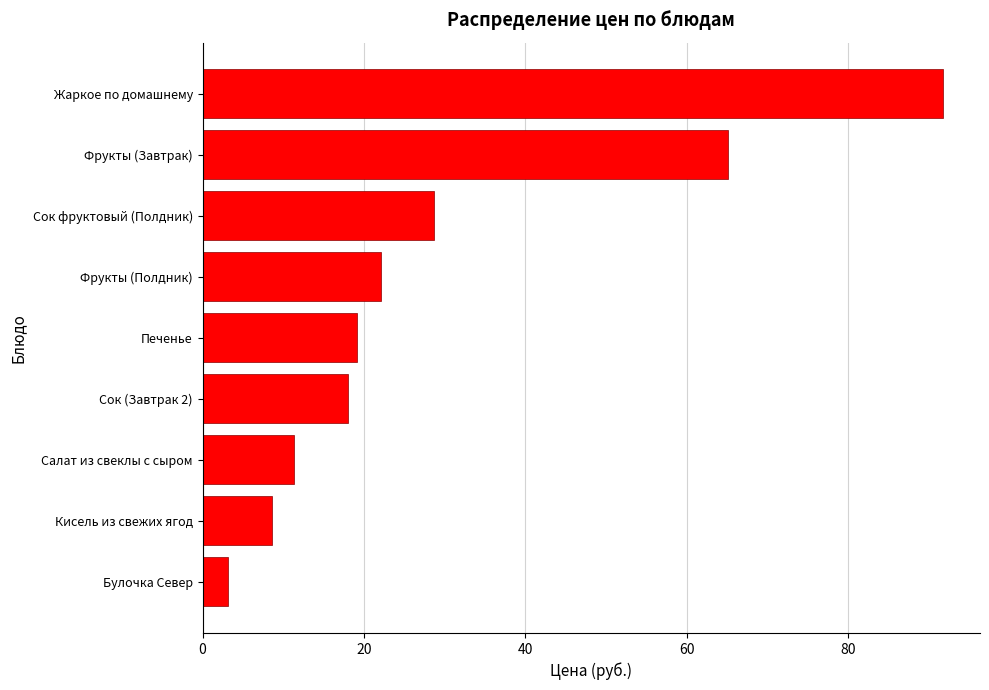

At which category does the chart reach its minimum across all series?

Булочка Север